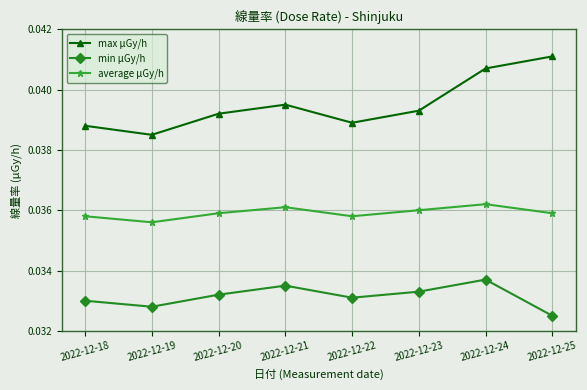

Rank the series by their maximum value, from lowest to highest.

min μGy/h, average μGy/h, max μGy/h